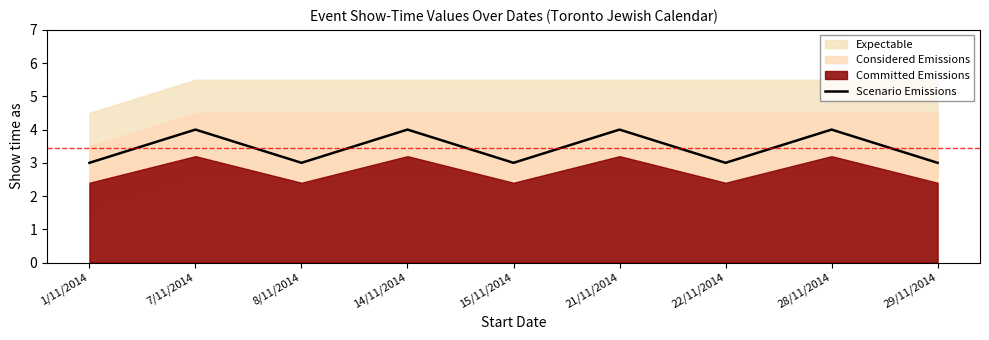

How many values are between 3 and 4?

9